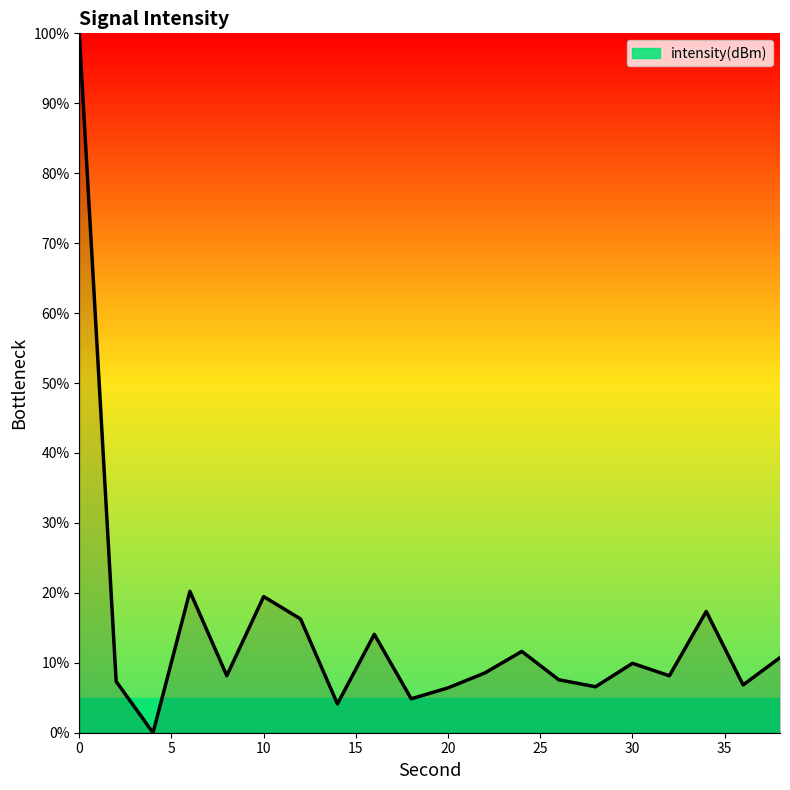

What is the difference between the maximum and minimum values?

100.0